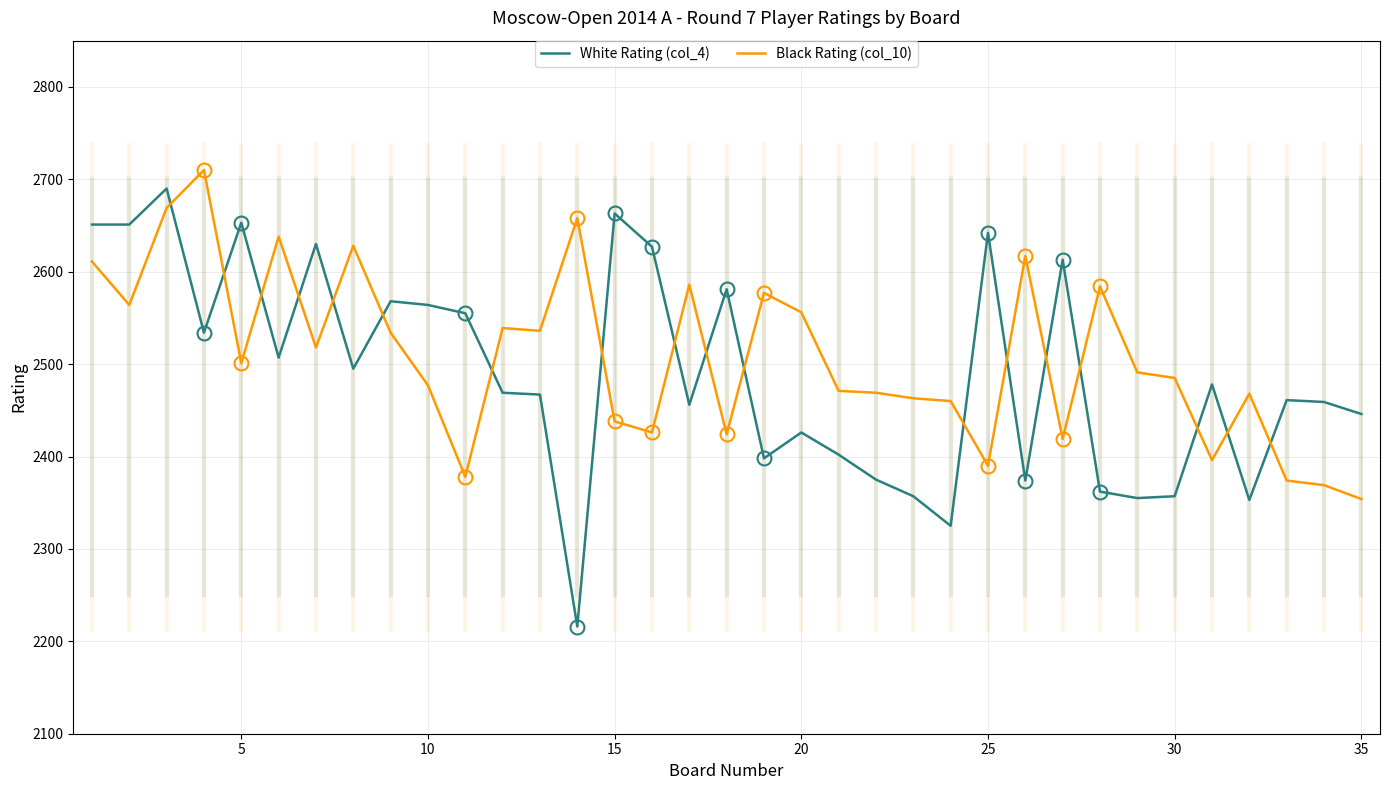

What is the difference between the maximum and minimum values in the White Rating (col_4) series?

474